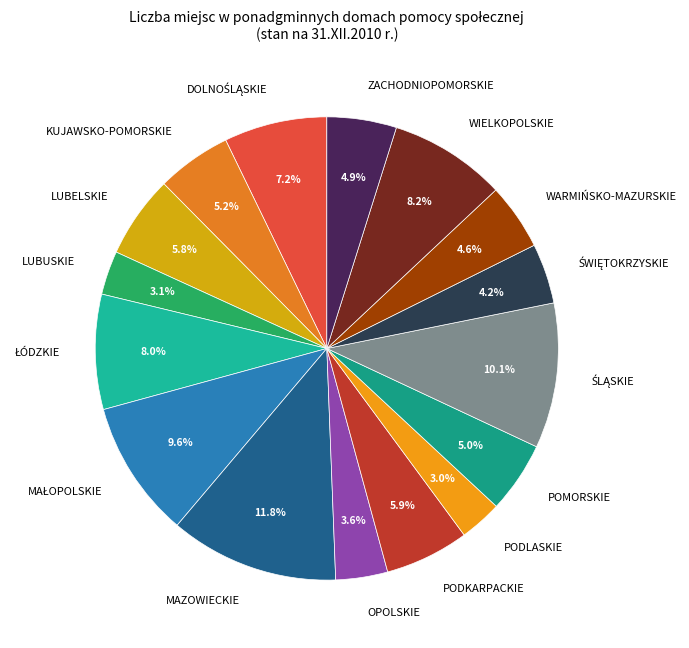

Count the number of slices in the pie.

16